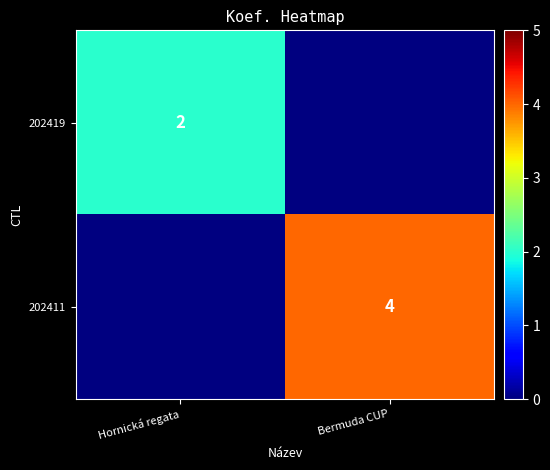

The value of 202411 at Bermuda CUP is 4. True or false?

True